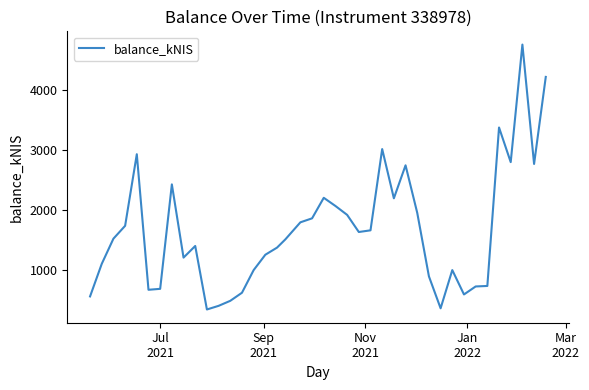

What is the smallest value displayed?

349.2